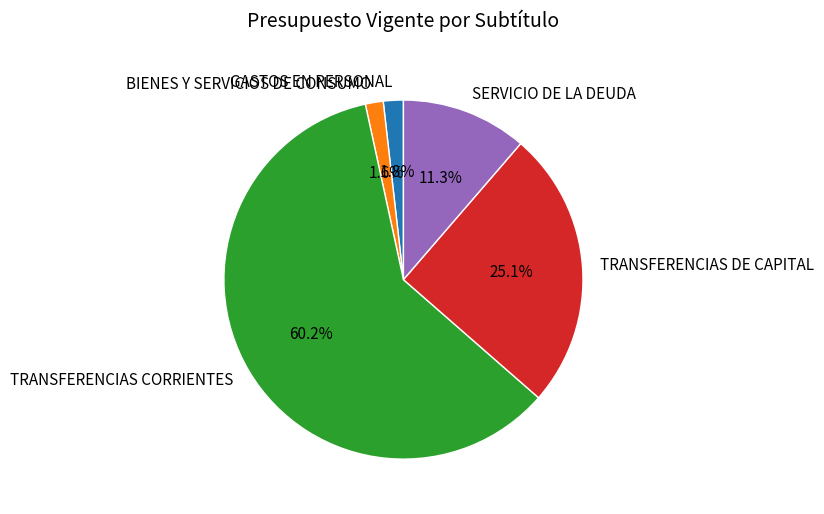

How many slices are in this pie chart?

5